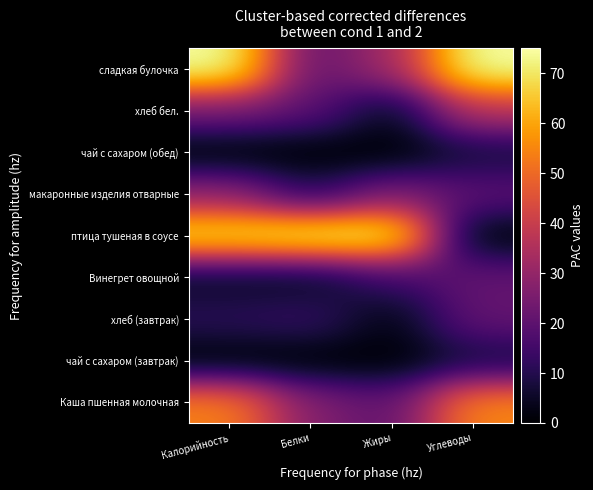

Which series has the widest spread of values?

птица тушеная в соусе